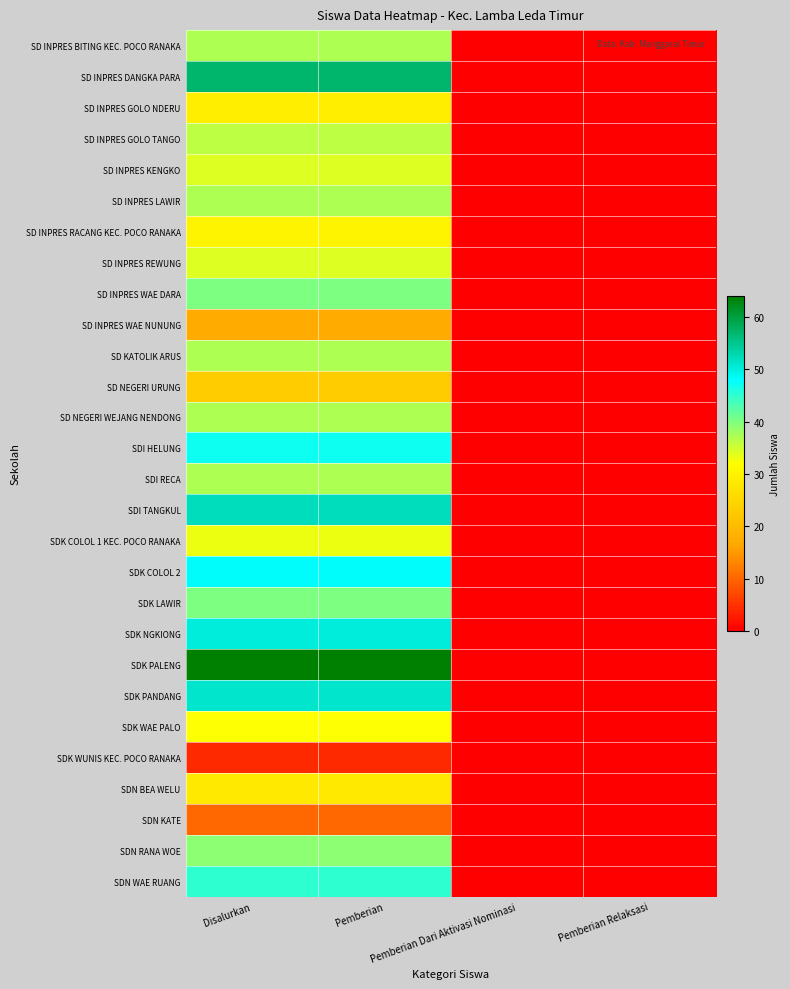

What is the sum of all SDN WAE RUANG values?

90